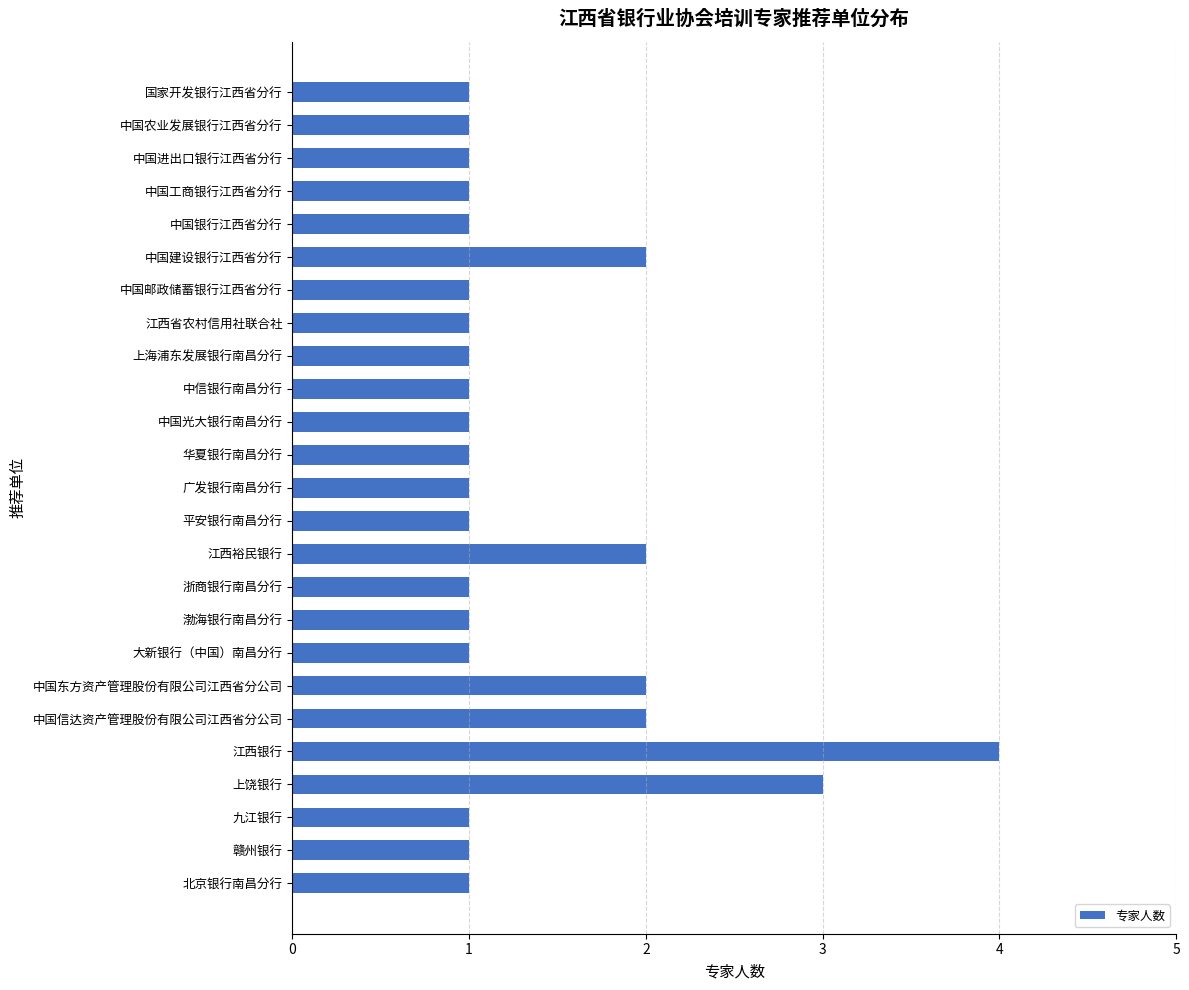

What position from the bottom is 北京银行南昌分行?

1